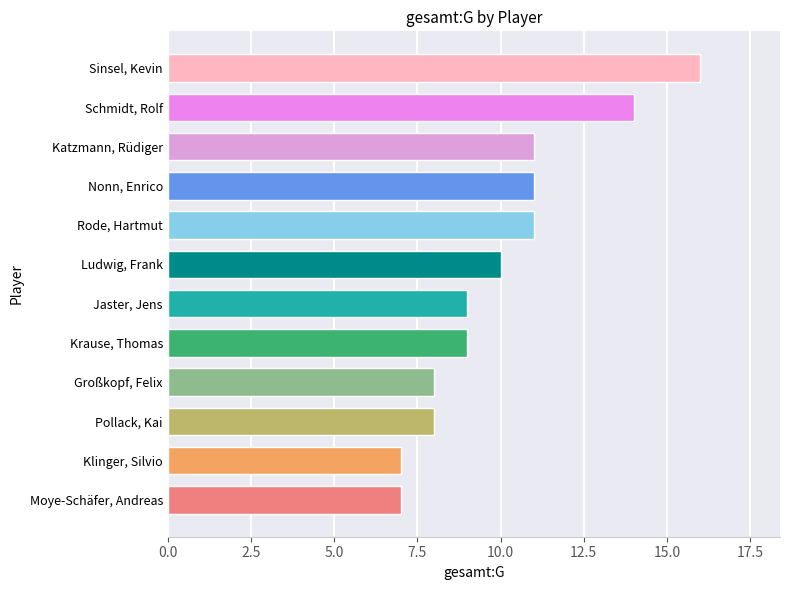

Which category has the highest value across all series?

Sinsel, Kevin